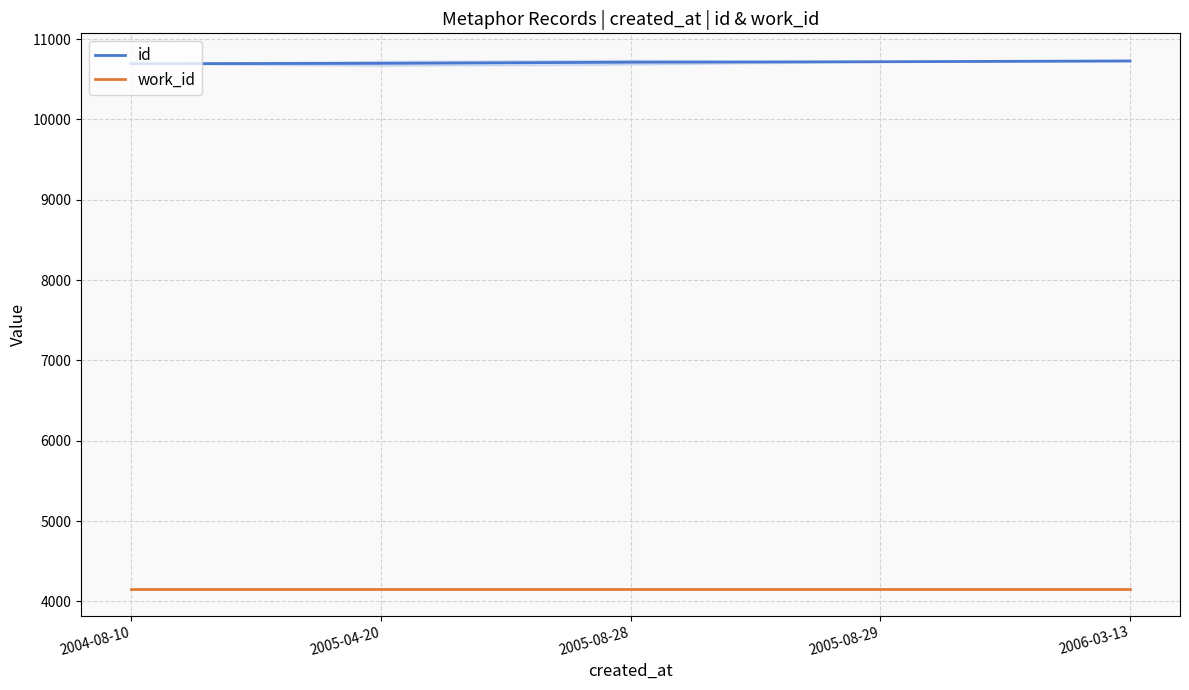

What is the approximate value of work_id at 2004-08-10?

4153.0